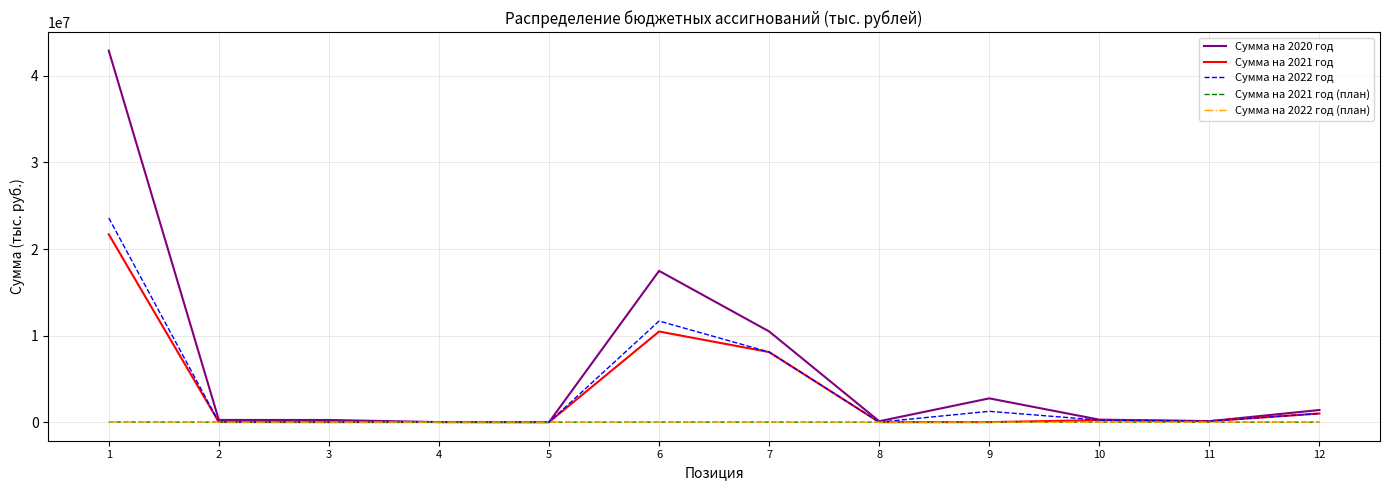

Which series has the largest total across all categories?

Сумма на 2020 год